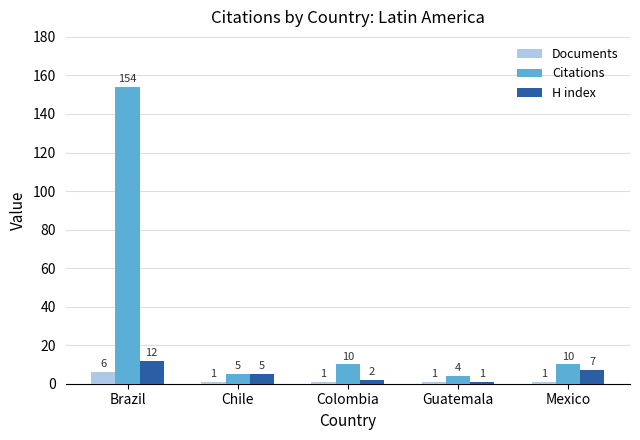

What is the total value across all series at Chile?

11